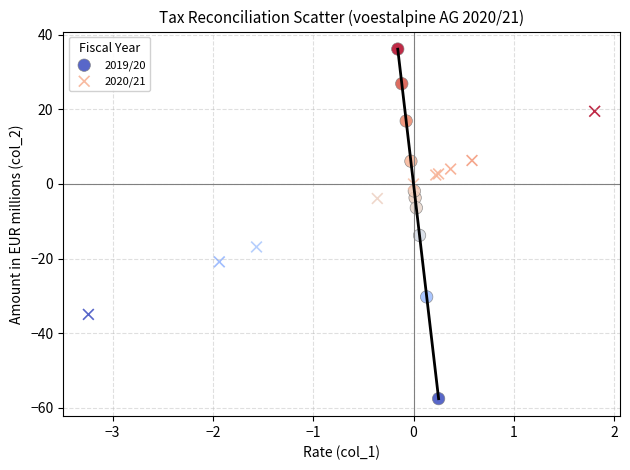

Which series has the widest spread of Y values?

2019/20